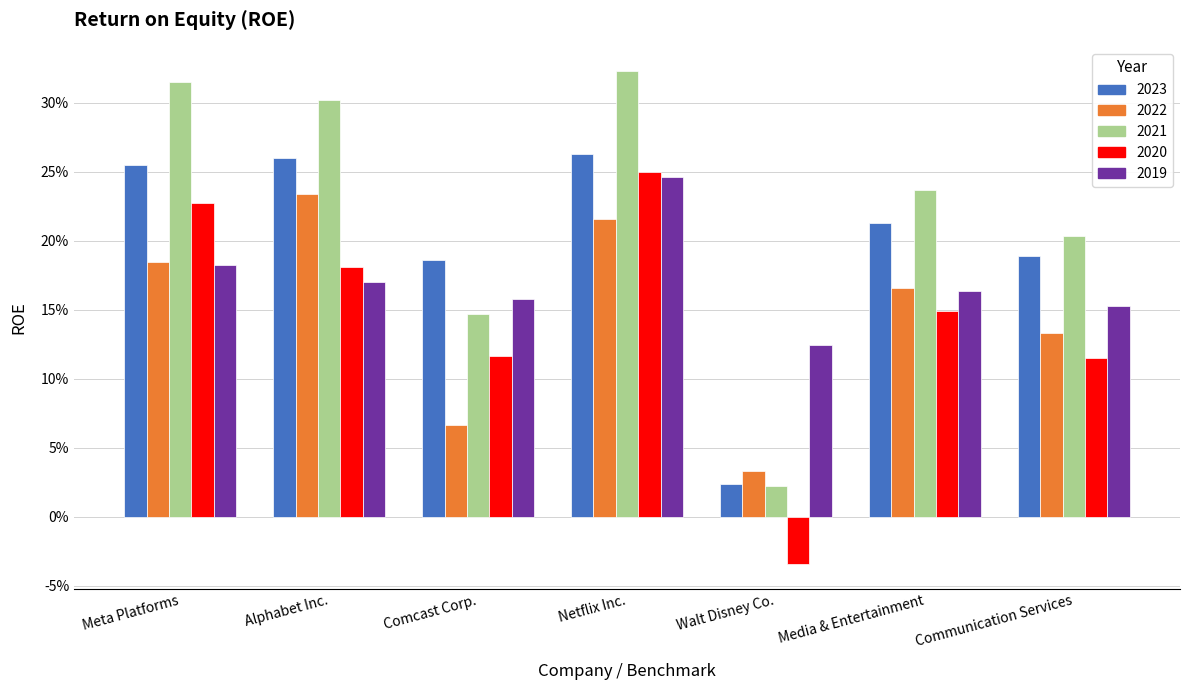

What position from the left is Communication Services?

7